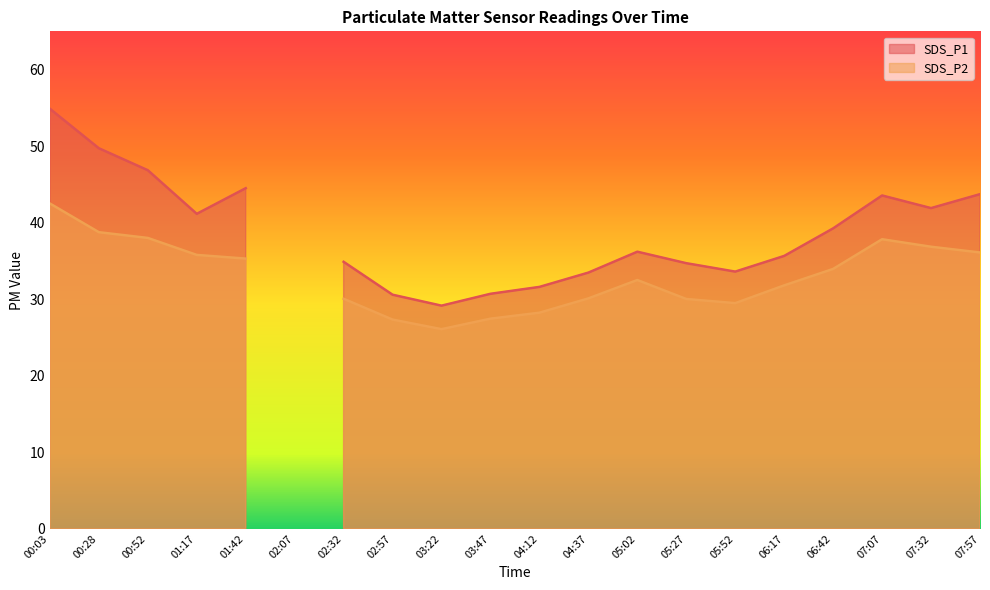

The value of SDS_P1 at 05:02 is 22.3. True or false?

False